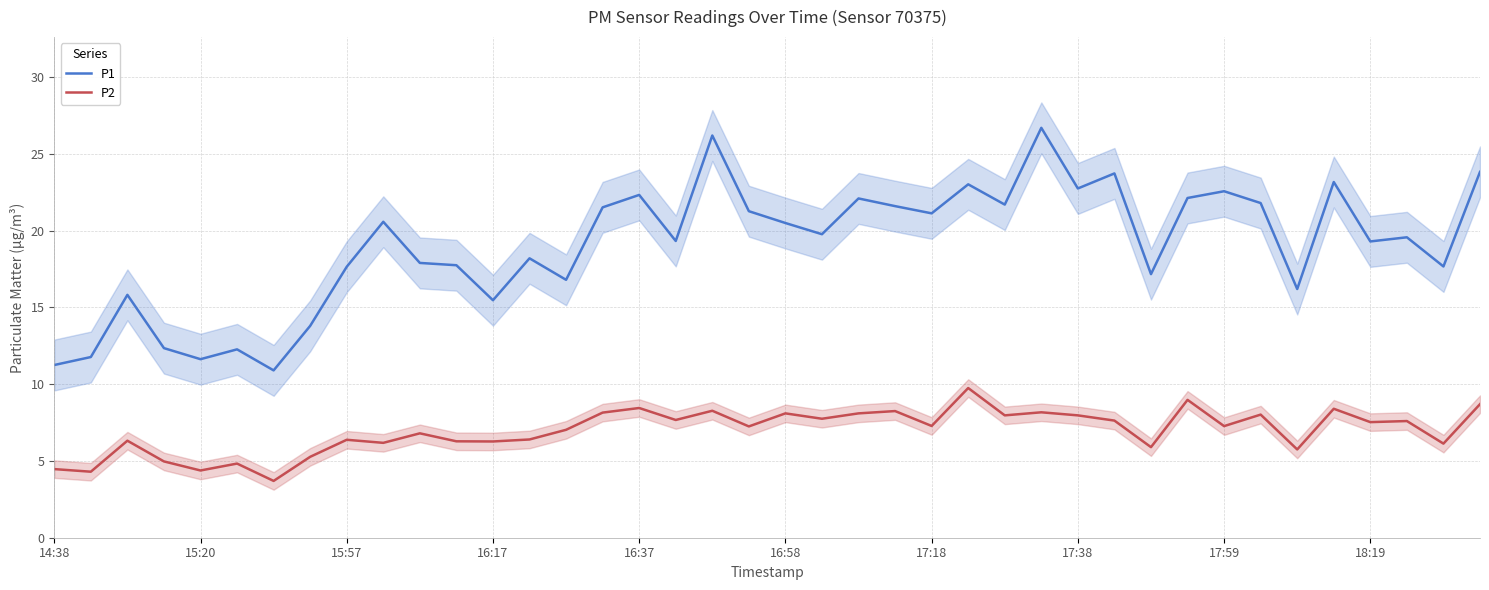

True or false: P2 and P1 intersect in this chart.

False